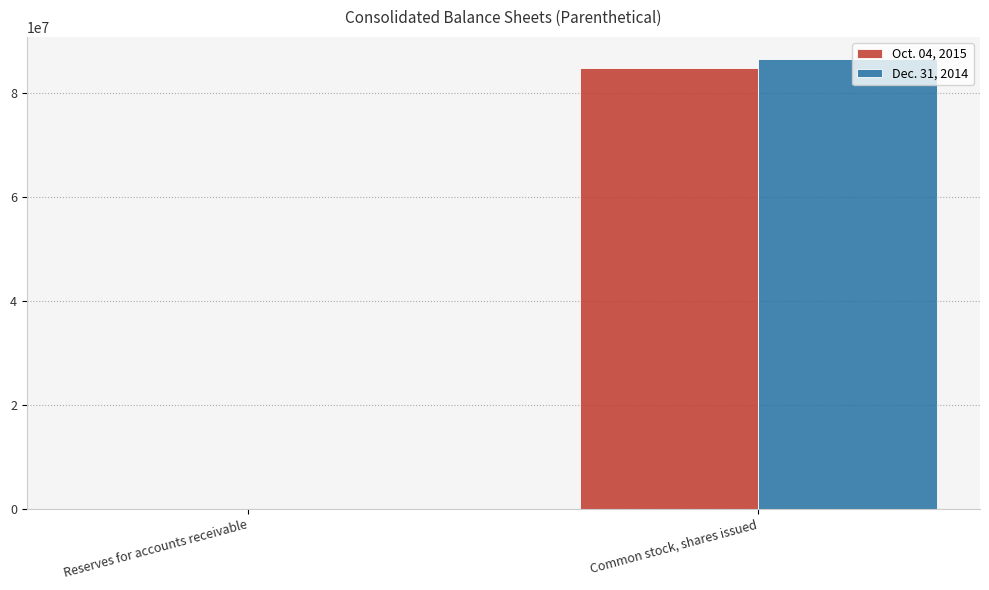

Which series has the largest total across all categories?

Dec. 31, 2014